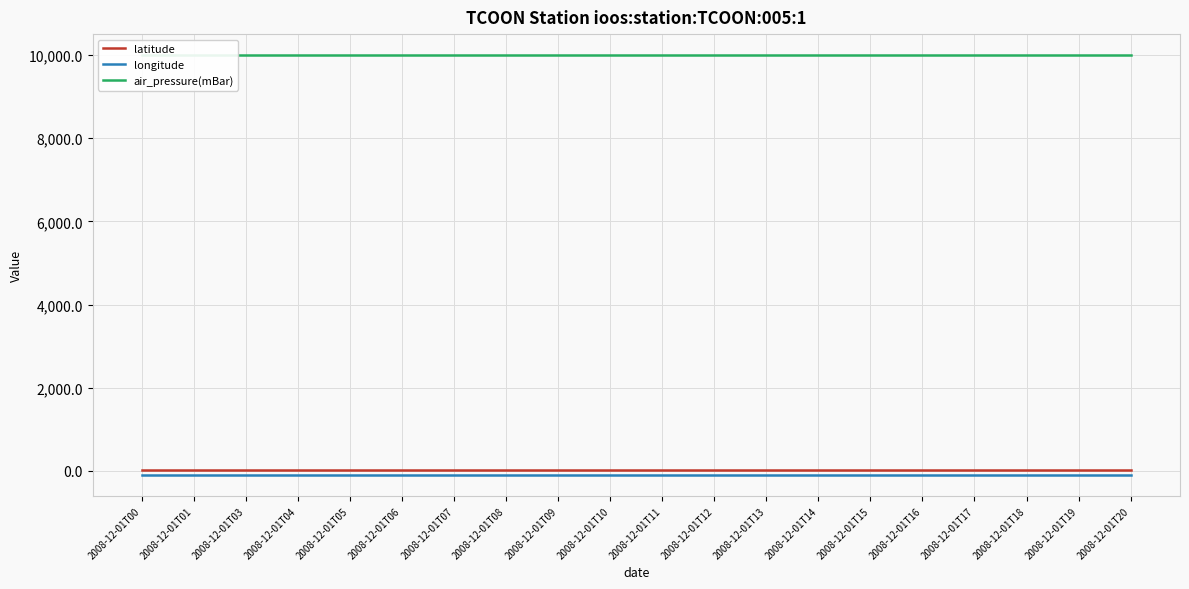

Read the air_pressure(mBar) value at 2008-12-01T13.

9999.0